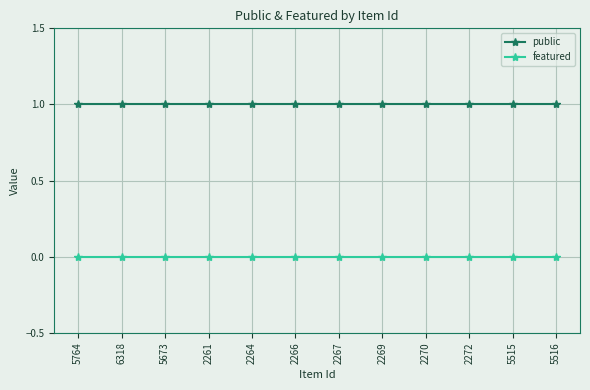

What is the total value across all series at 6318?

1